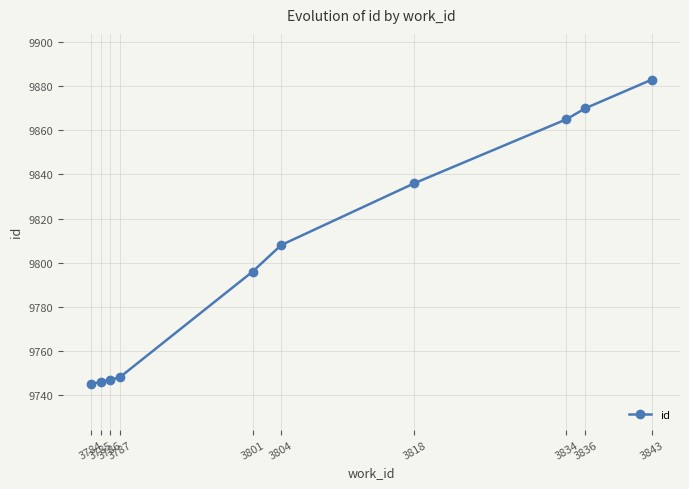

Between 3804 and 3843, which is larger?

3843